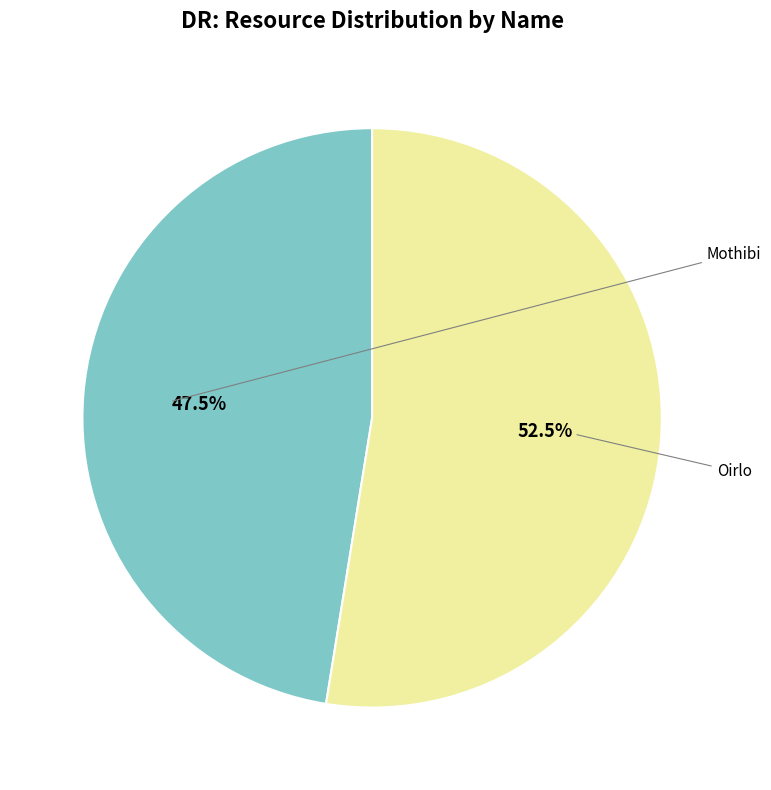

Count the number of slices in the pie.

2